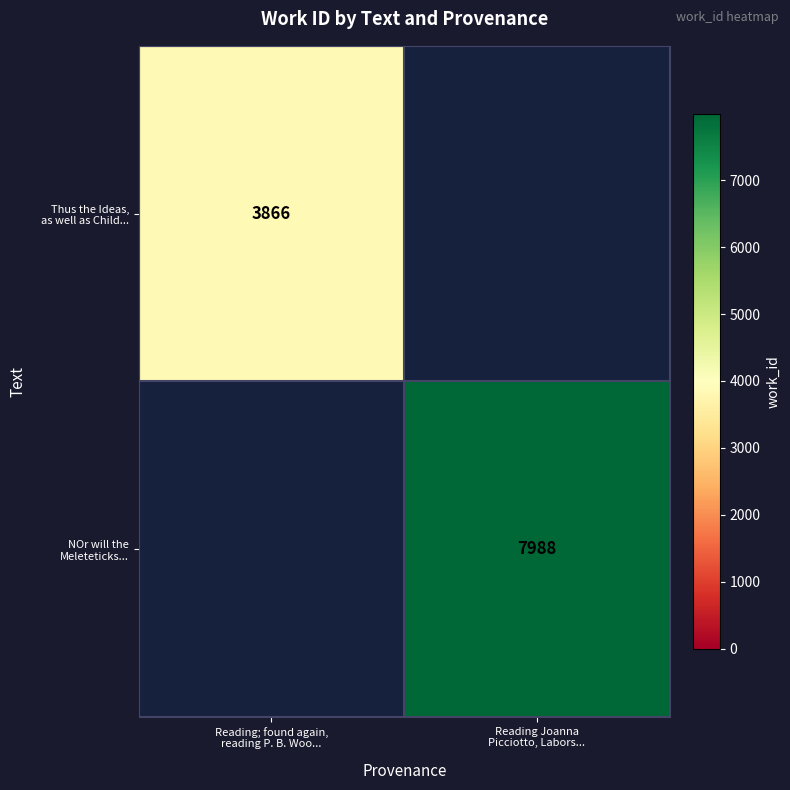

Which series has the widest spread of values?

Thus the Ideas, as well as Child...